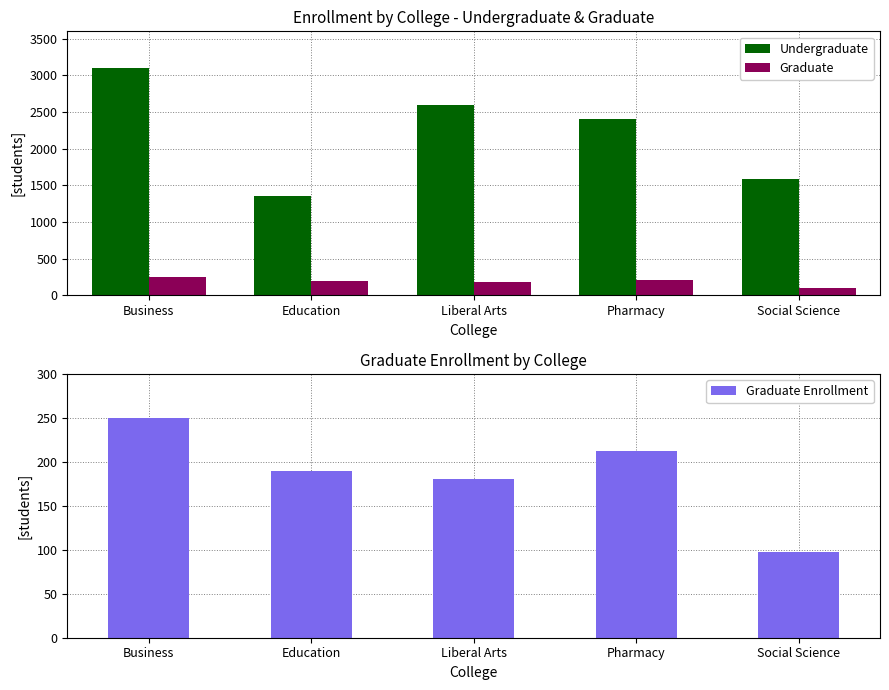

What is the highest value of the Graduate Enrollment series?

250